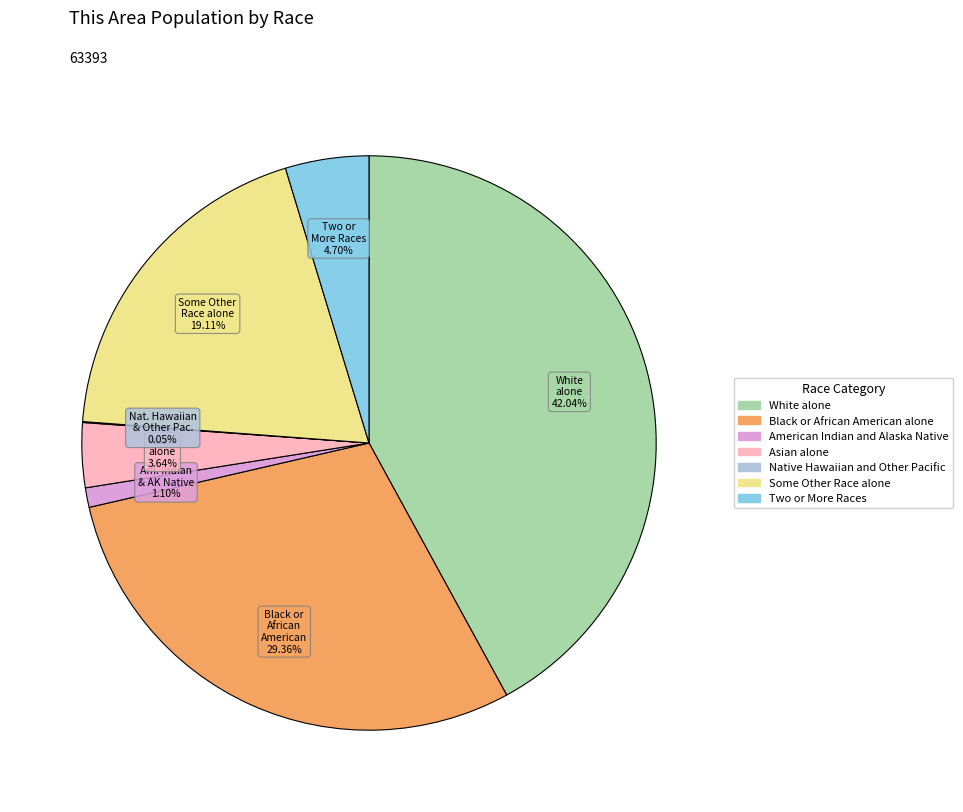

How much of the chart is everything except American Indian and Alaska Native?

98.9%